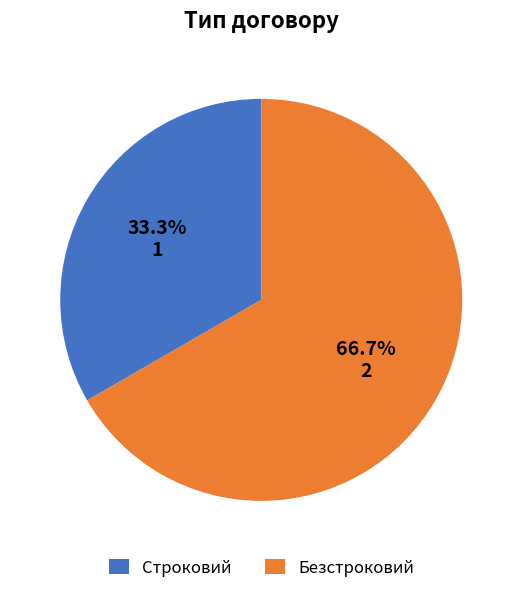

What is the ratio of the value at Строковий to the value at Безстроковий?

0.5